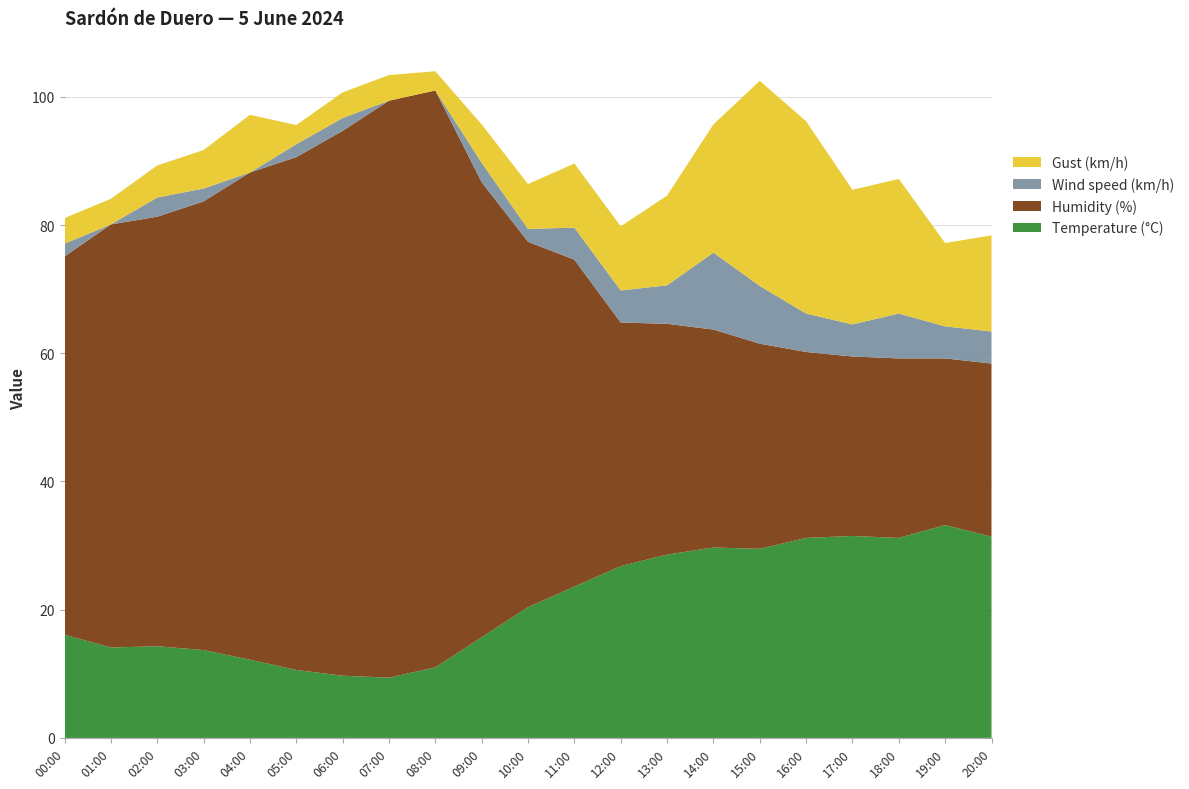

Reading left to right, transcribe all the data shown in this chart.

Temperature (°C): 16.1	14.1	14.3	13.7	12.2	10.6	9.7	9.4	11.0	15.7	20.4	23.6	26.8	28.6	29.7	29.5	31.2	31.5	31.2	33.2	31.4
Humidity (%): 59.0	66.0	67.0	70.0	76.0	80.0	85.0	90.0	90.0	71.0	57.0	51.0	38.0	36.0	34.0	32.0	29.0	28.0	28.0	26.0	27.0
Wind speed (km/h): 2.0	0.0	3.0	2.0	0.0	2.0	2.0	0.0	0.0	3.0	2.0	5.0	5.0	6.0	12.0	9.0	6.0	5.0	7.0	5.0	5.0
Gust (km/h): 4.0	4.0	5.0	6.0	9.0	3.0	4.0	4.0	3.0	6.0	7.0	10.0	10.0	14.0	20.0	32.0	30.0	21.0	21.0	13.0	15.0